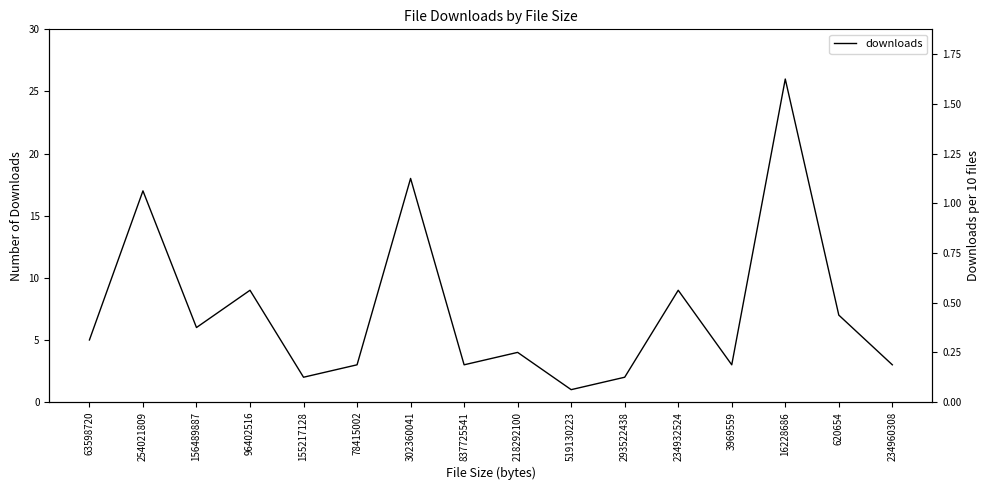

Between 16228686 and 96402516, which is larger?

16228686